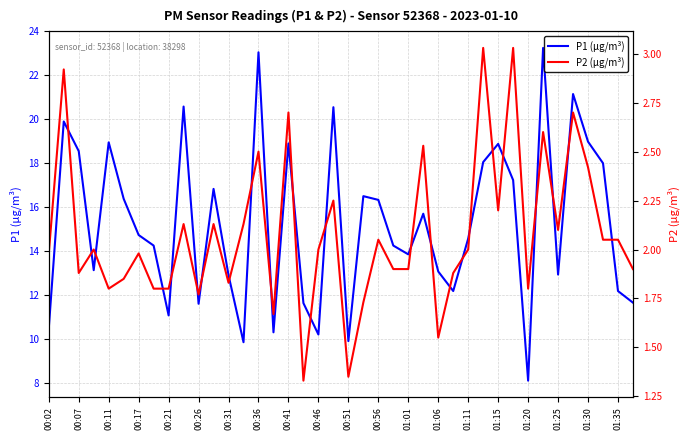

True or false: P2 (µg/m³) and P1 (µg/m³) intersect in this chart.

False